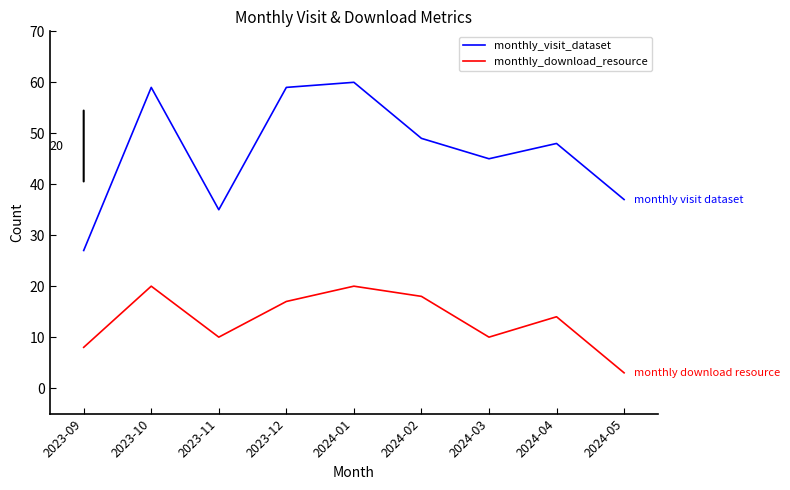

What value does the monthly_download_resource series have at 2023-11?

10